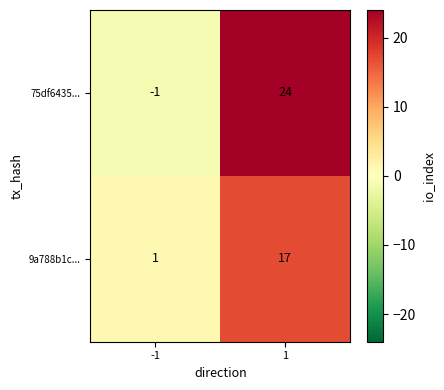

What value does the 75df6435... series have at 1, to the nearest 5?

25